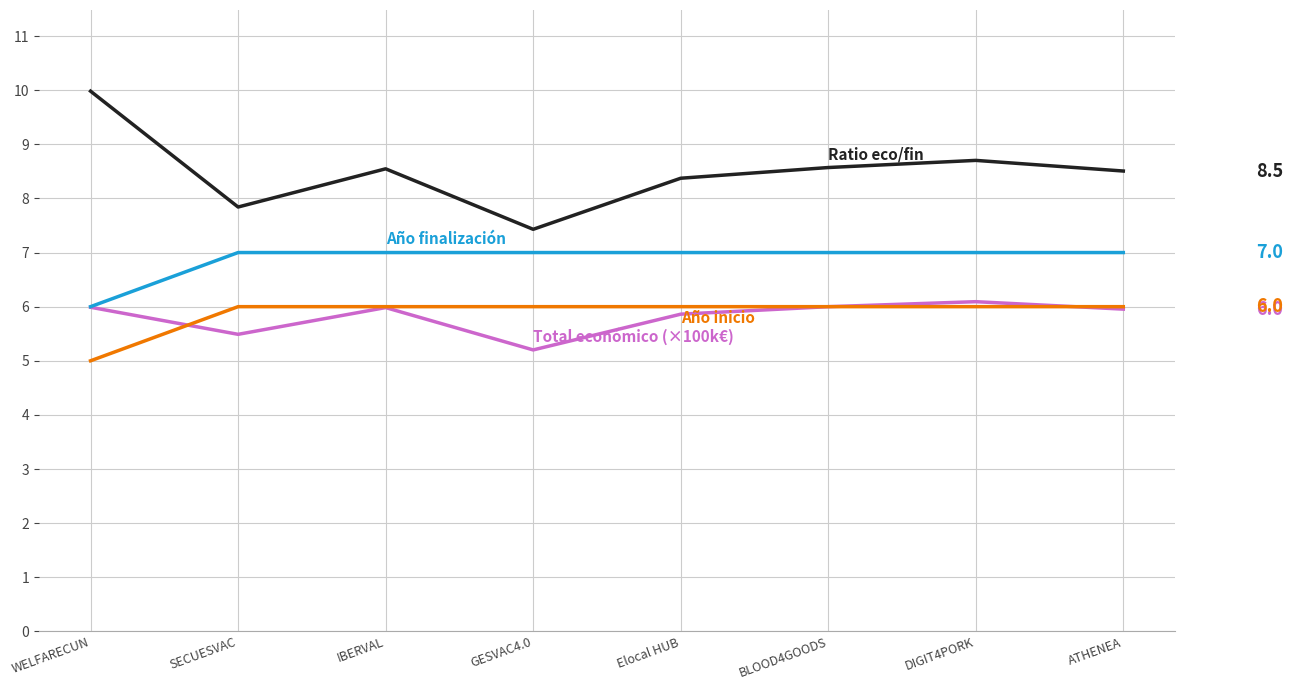

Which category has the highest value across all series?

WELFARECUN